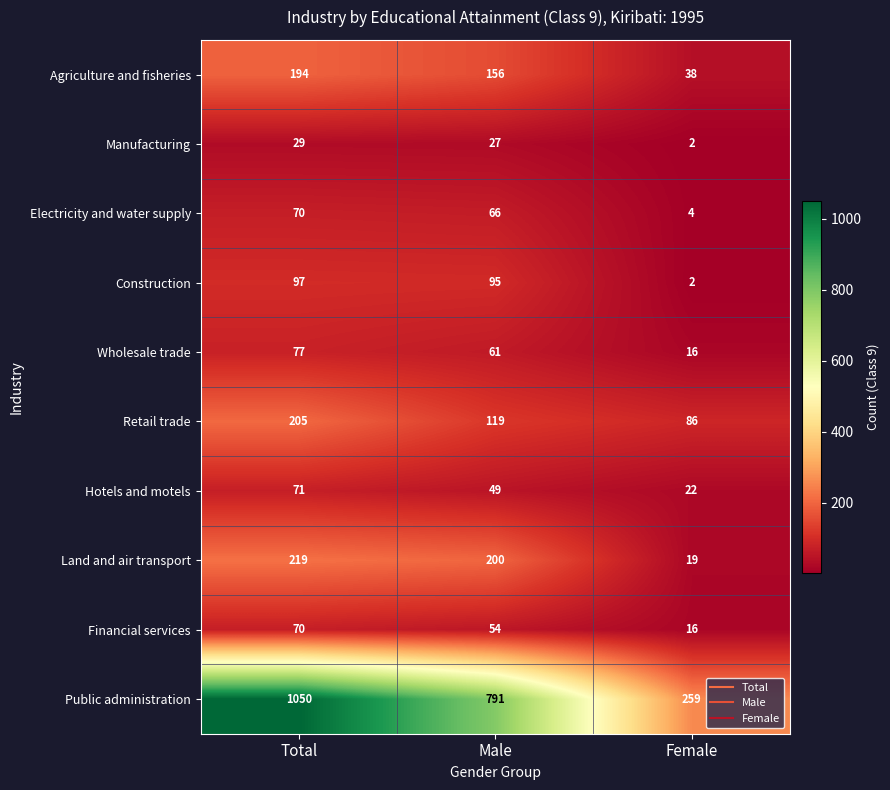

At how many categories does at least one series exceed 334?

2